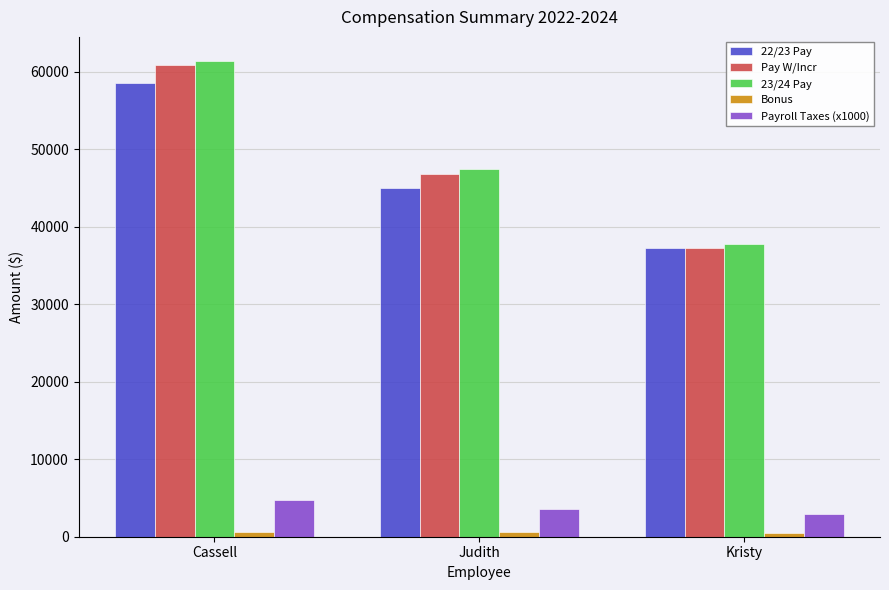

How many bars are there in total?

15